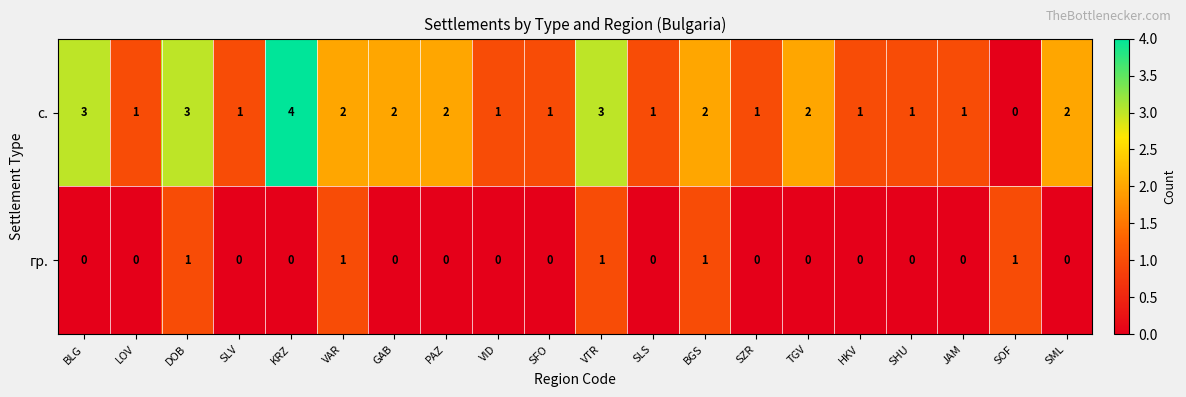

Which series has the largest range (max minus min)?

с.